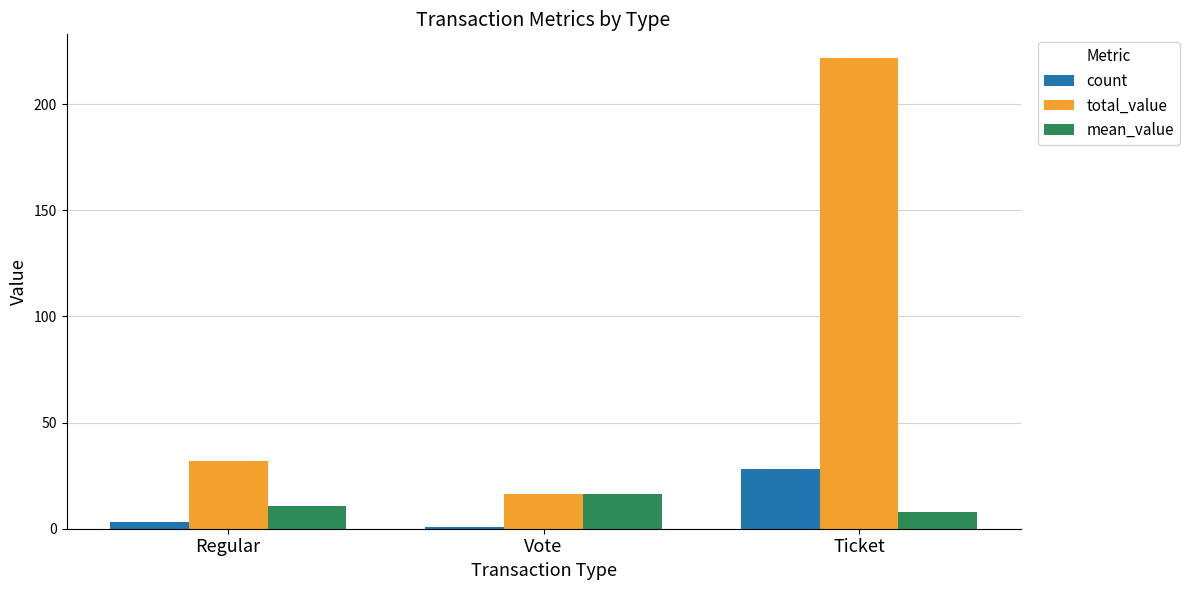

How many bars are there in each group?

3